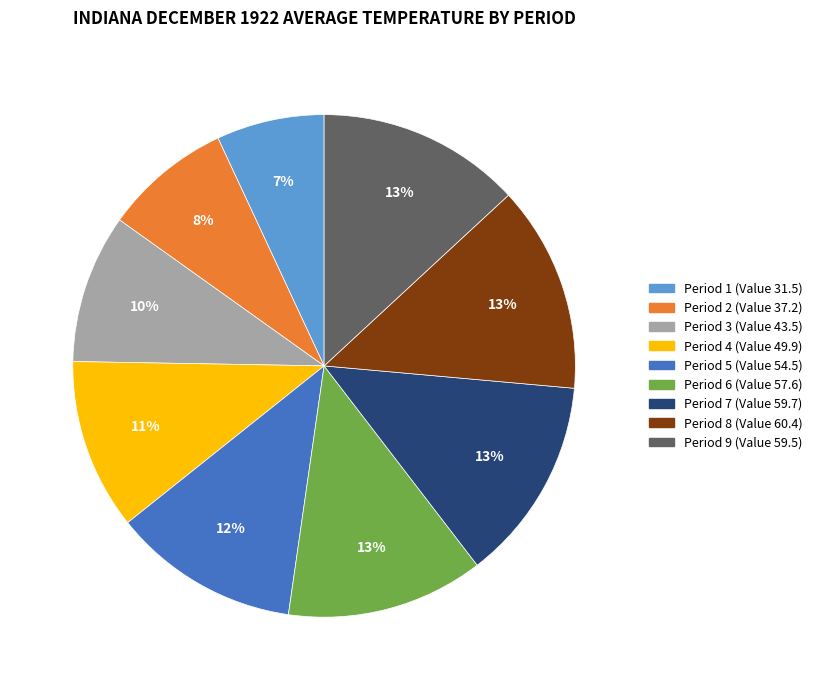

Is there a majority slice in this chart?

No